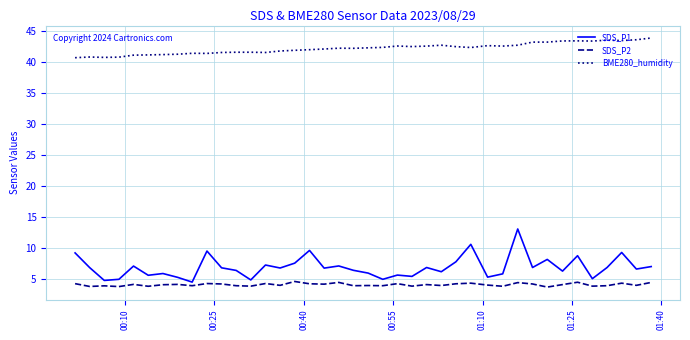

What is the minimum value for BME280_humidity?

40.7